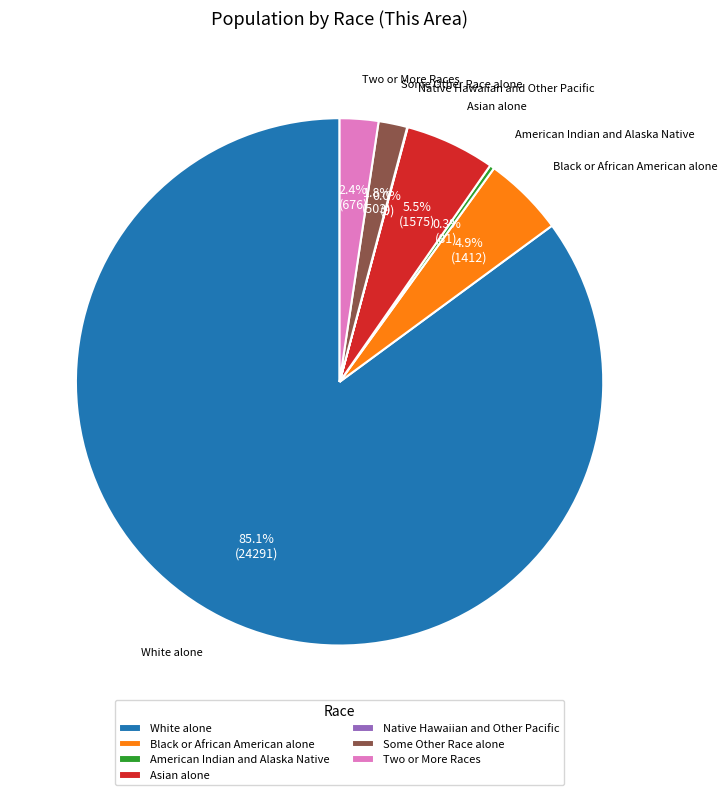

Is the sum of Some Other Race alone and White alone greater than half?

Yes